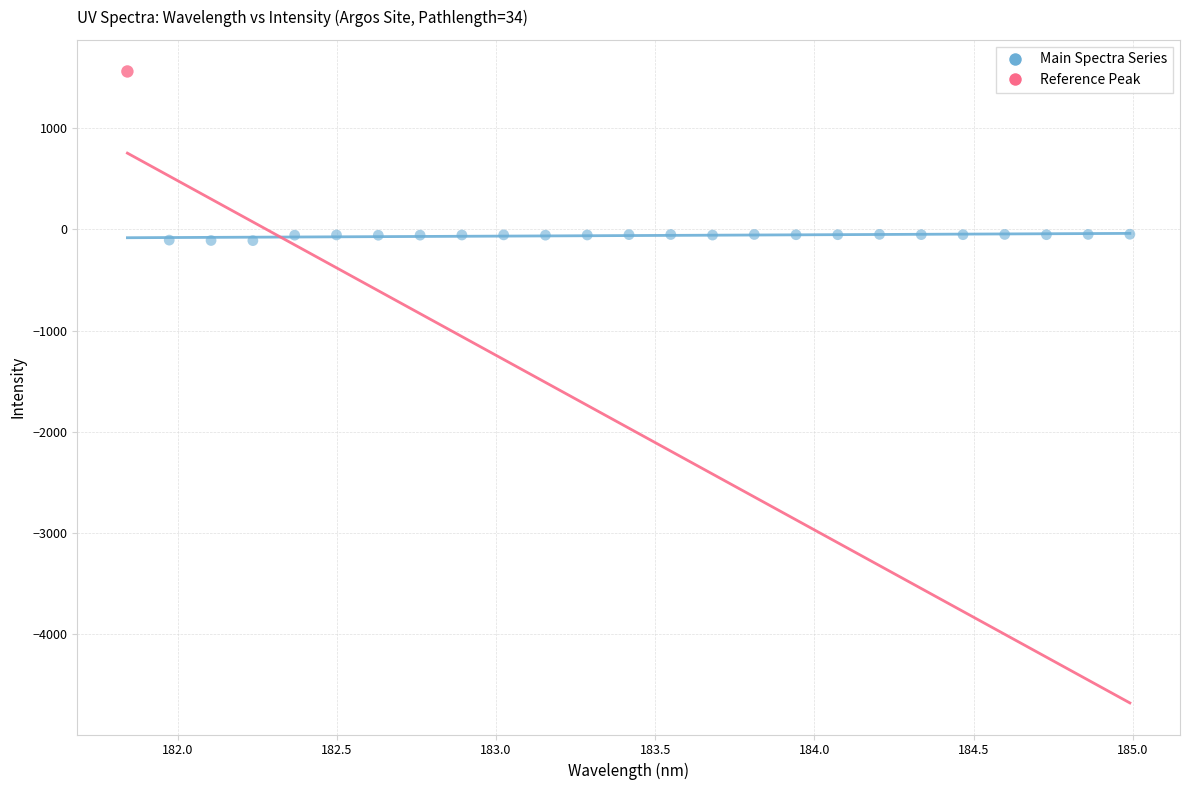

What are all the series names shown in the legend?

Main Spectra Series, Reference Peak